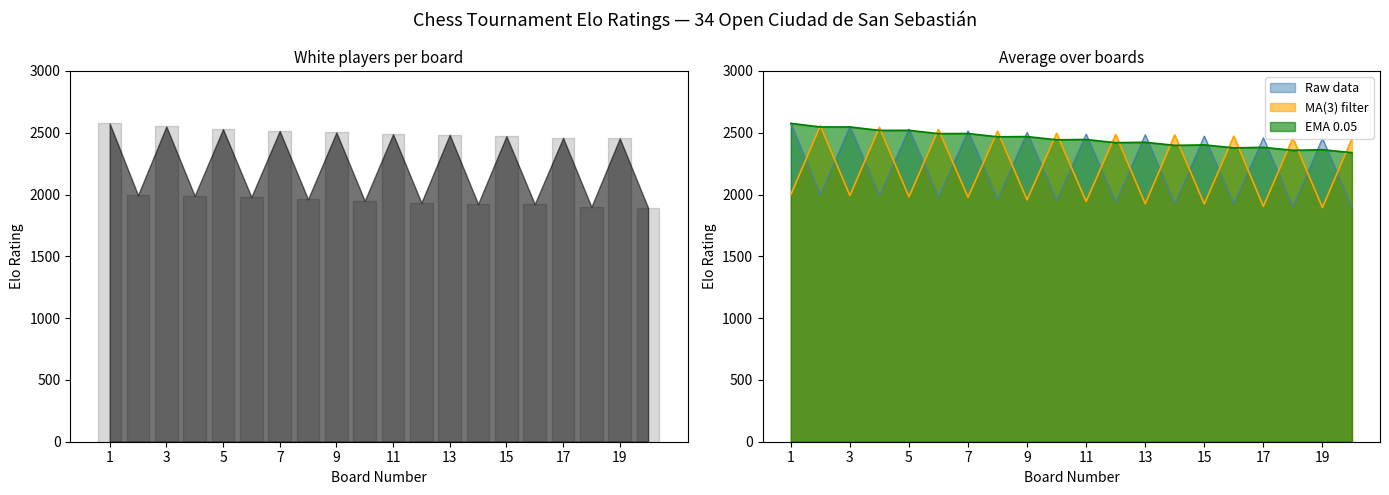

True or false: Raw data (Elo White) has a value of 2551.0 at 3.

True